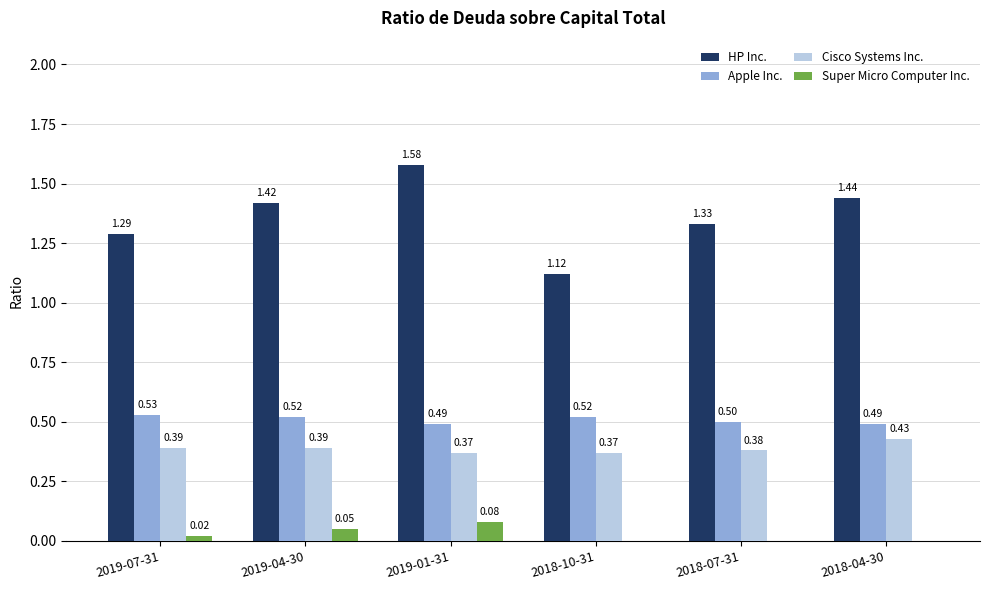

Which series has the largest total across all categories?

HP Inc.